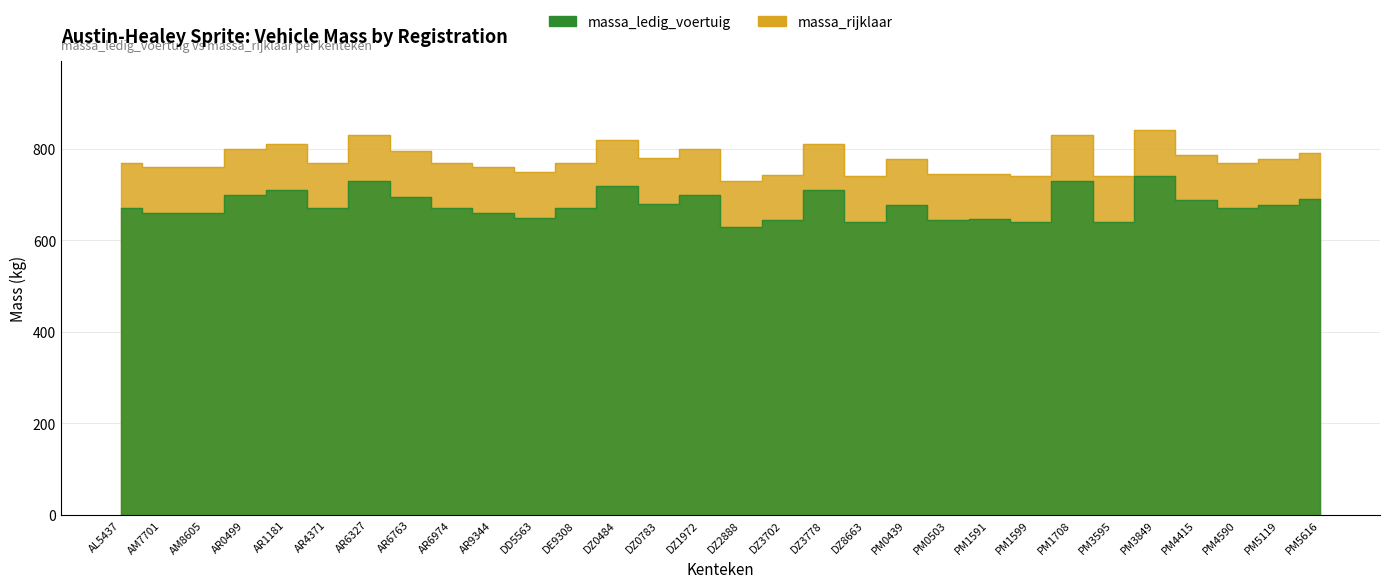

True or false: massa_rijklaar and massa_ledig_voertuig intersect in this chart.

False